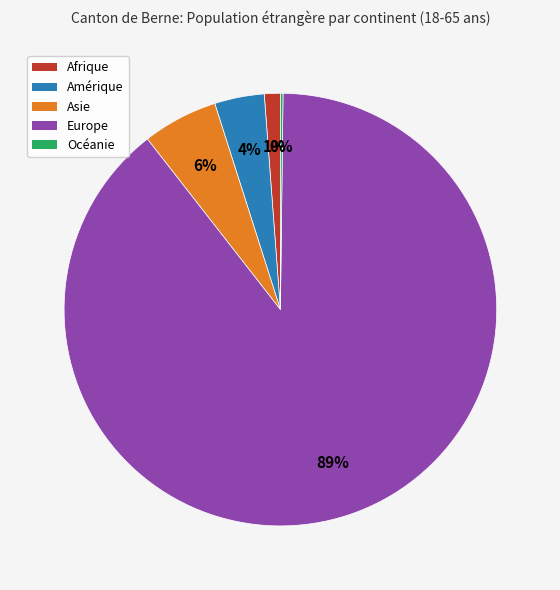

What is the majority slice?

Europe